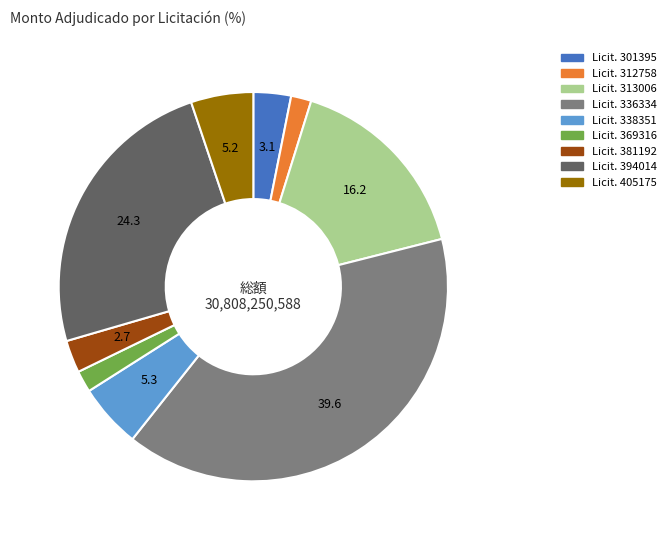

Does any single category account for the majority?

No